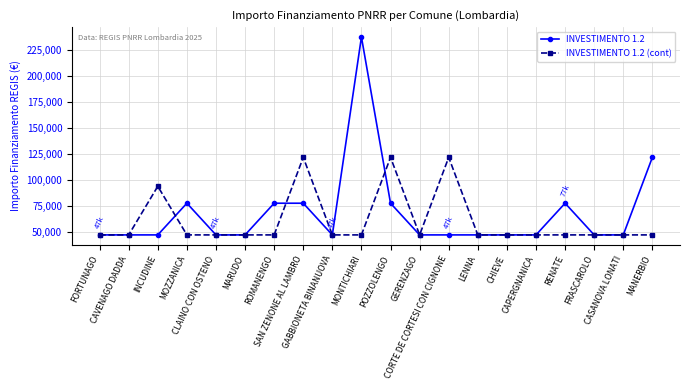

Does the chart have visible grid lines?

Yes